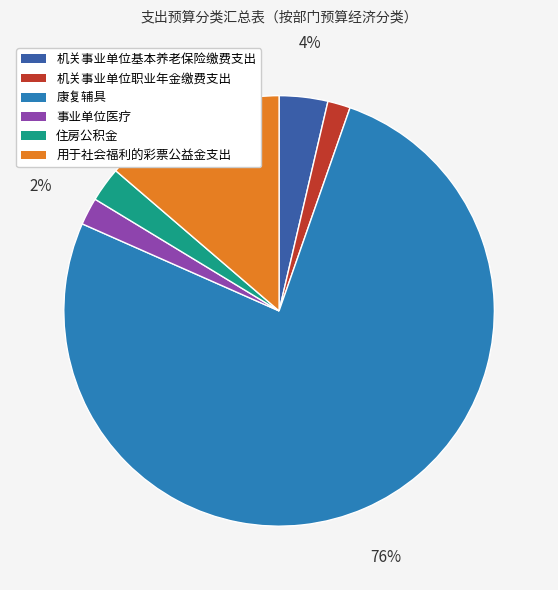

What is the largest slice in the pie chart?

康复辅具